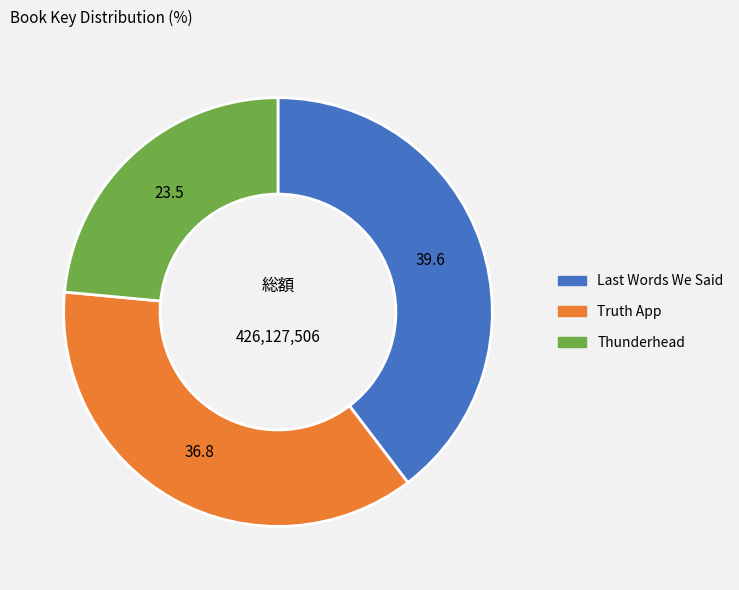

Rank the categories by value from lowest to highest.

Thunderhead, Truth App, Last Words We Said